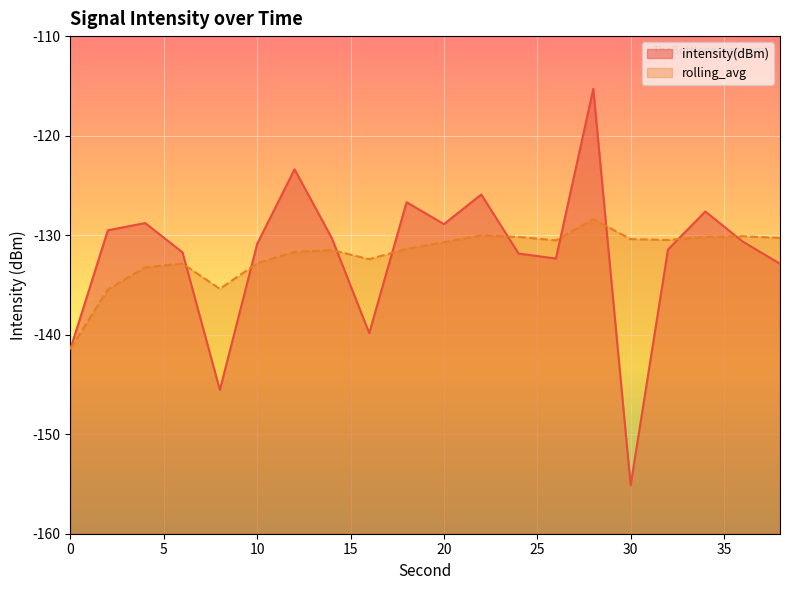

At how many categories does at least one series exceed -136?

19